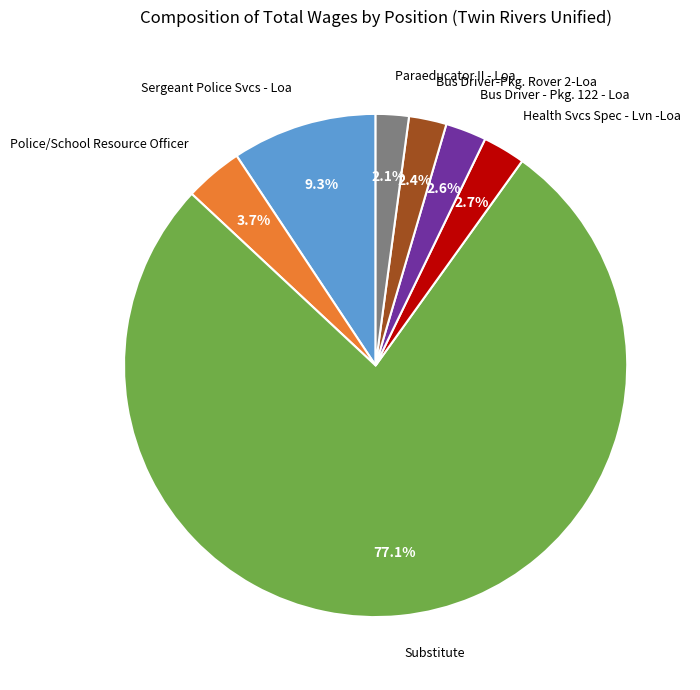

Does Substitute account for over 50% of the chart?

Yes